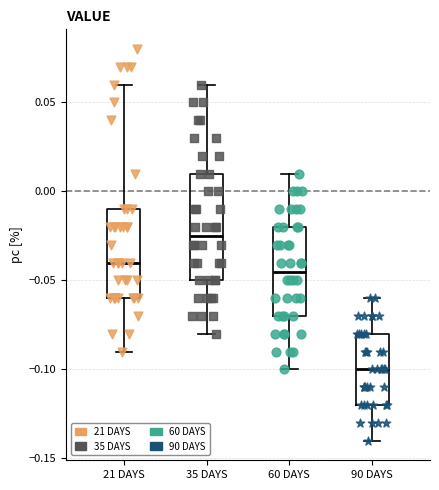

Which box is the tallest, from its lower edge to its upper edge?

35 DAYS